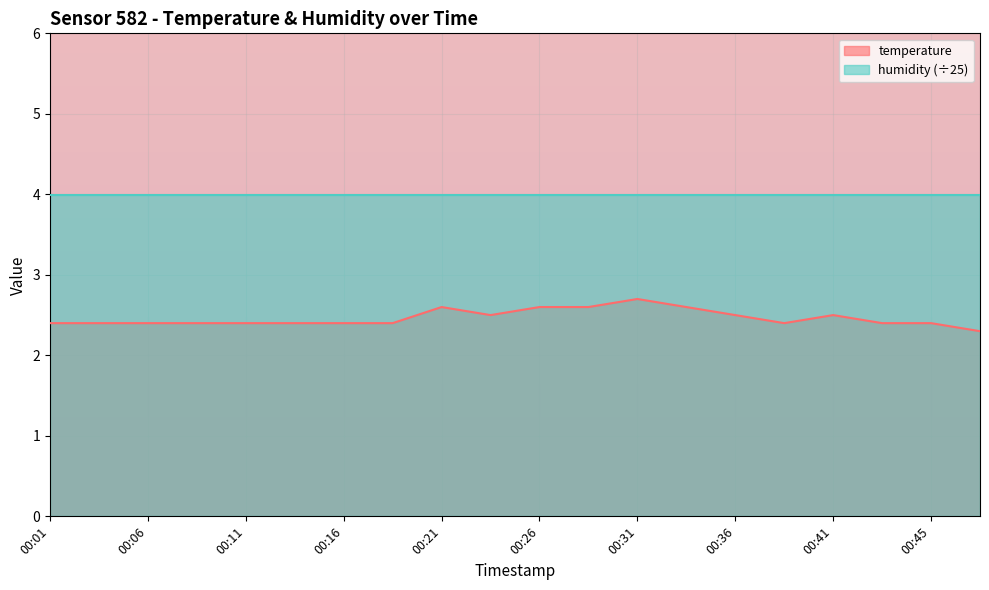

What is the value of the 17th point from the left?

2.5